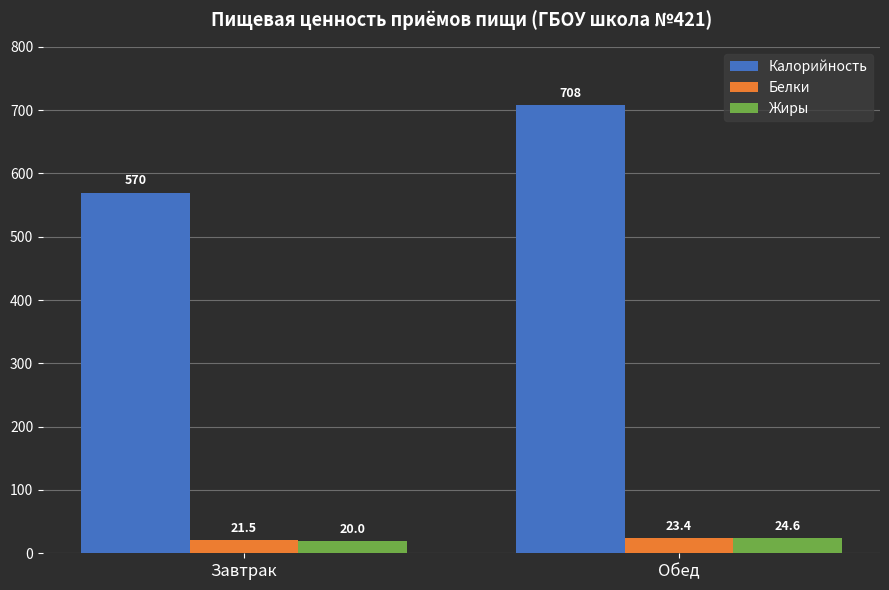

How many Белки values are between 21 and 23?

1